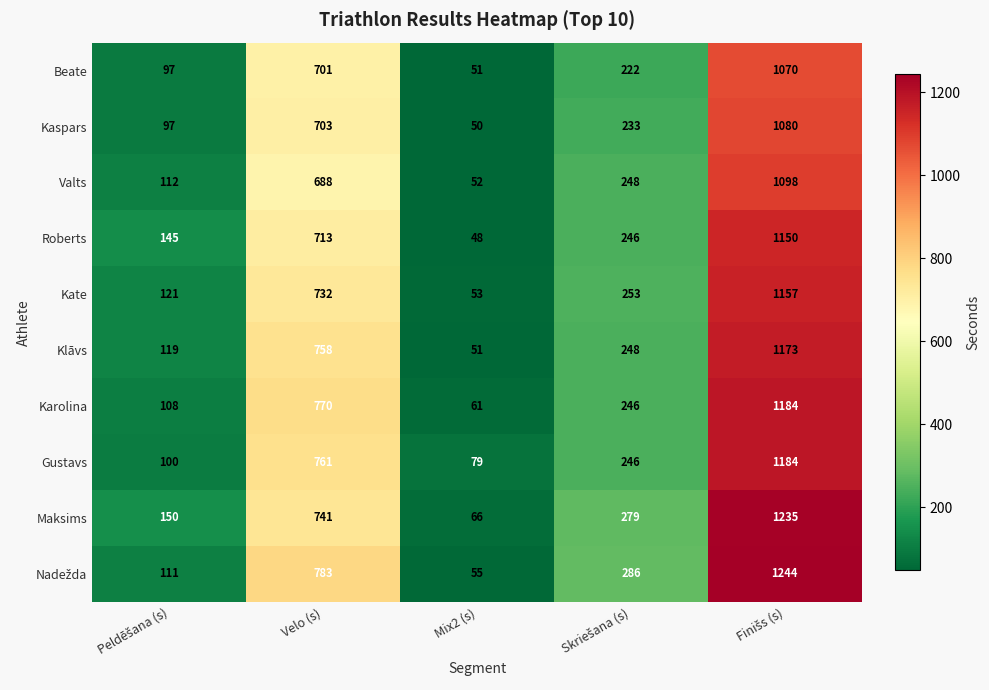

What is the difference between the maximum and minimum values in the Beate series?

1019